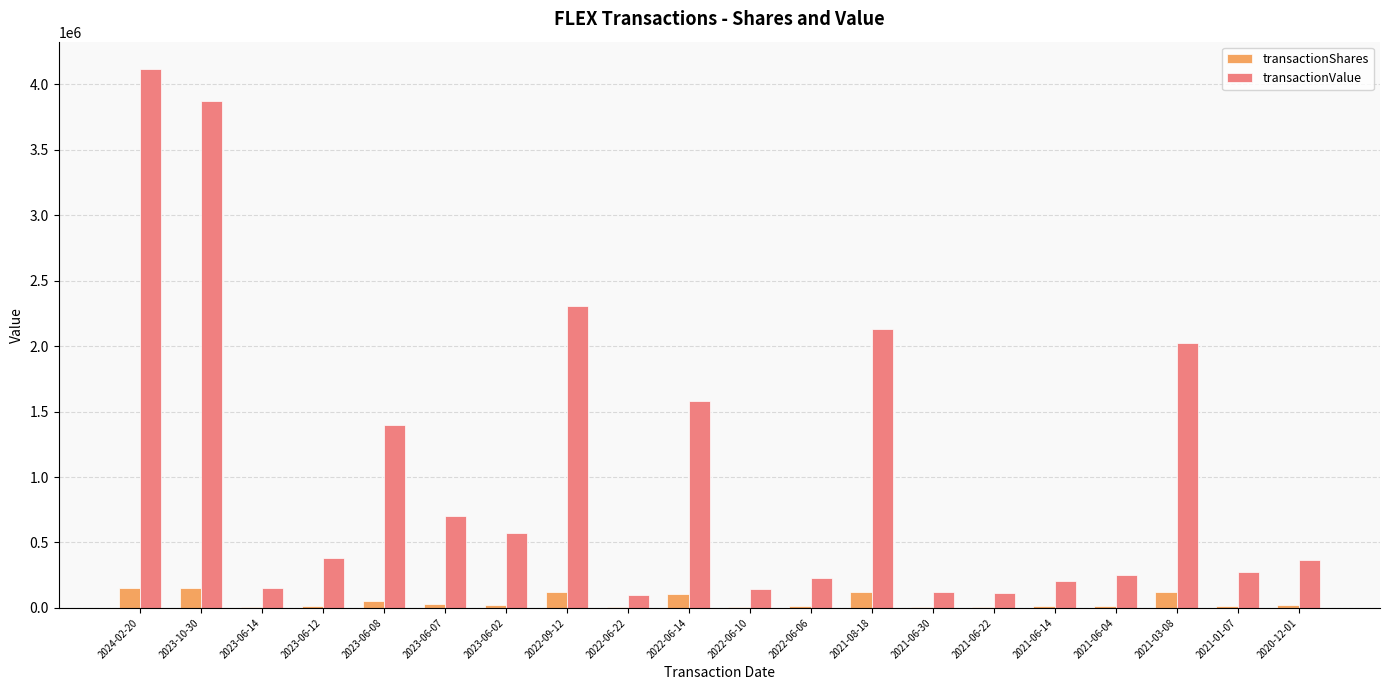

The value of transactionShares at 2022-09-12 is 120000. True or false?

True